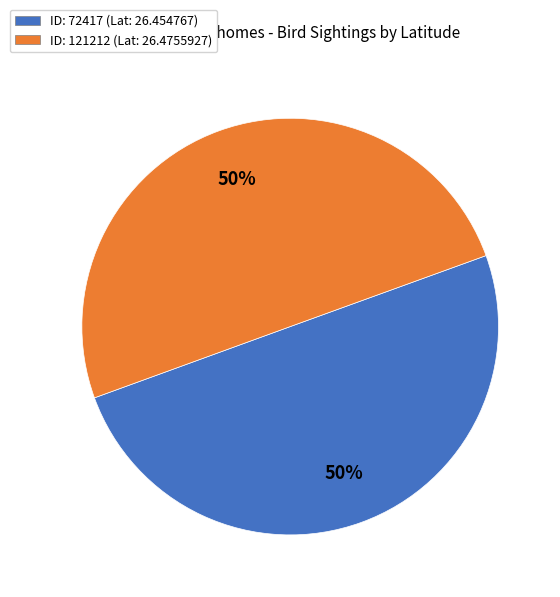

To the nearest percent, what portion does ID: 121212 (Lat: 26.4755927) represent?

50%